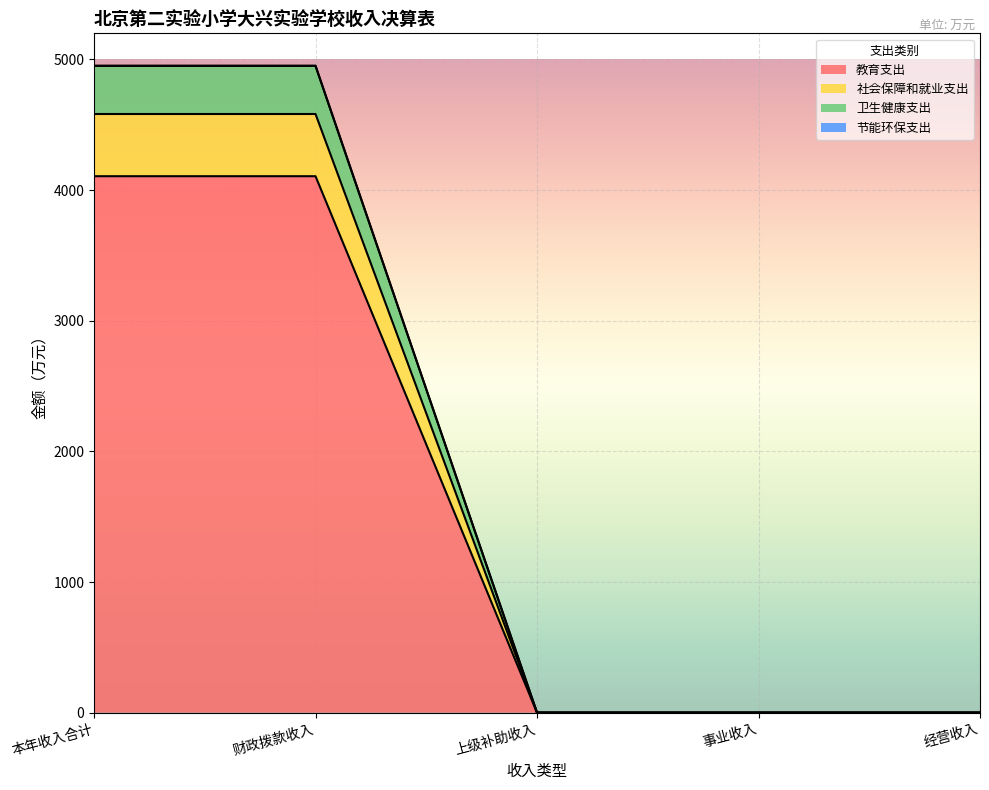

Does the chart display data point markers on the line(s)?

No